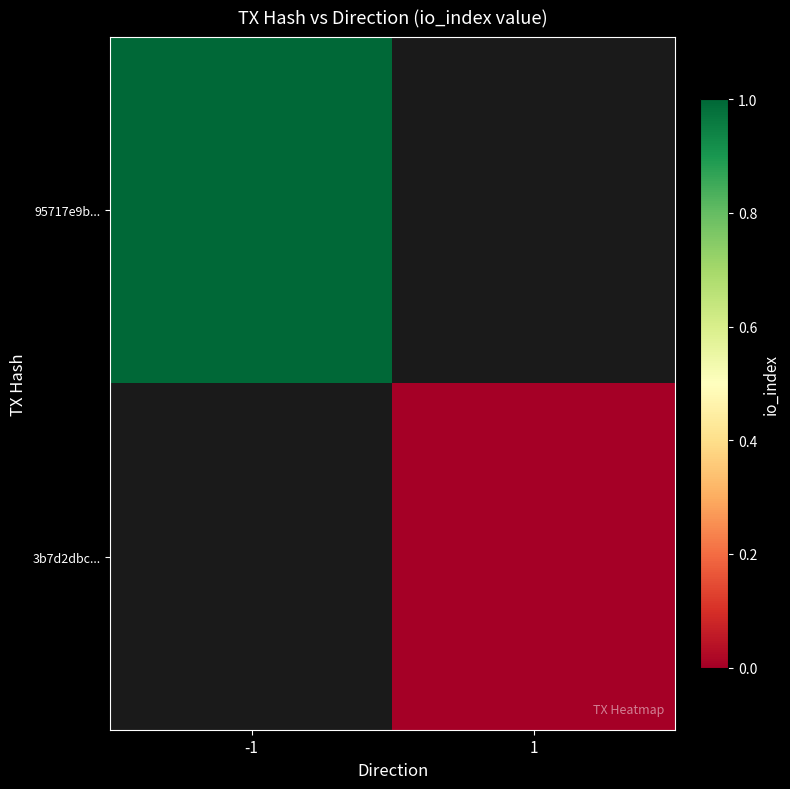

What is the highest value of the 95717e9b... series?

1.0